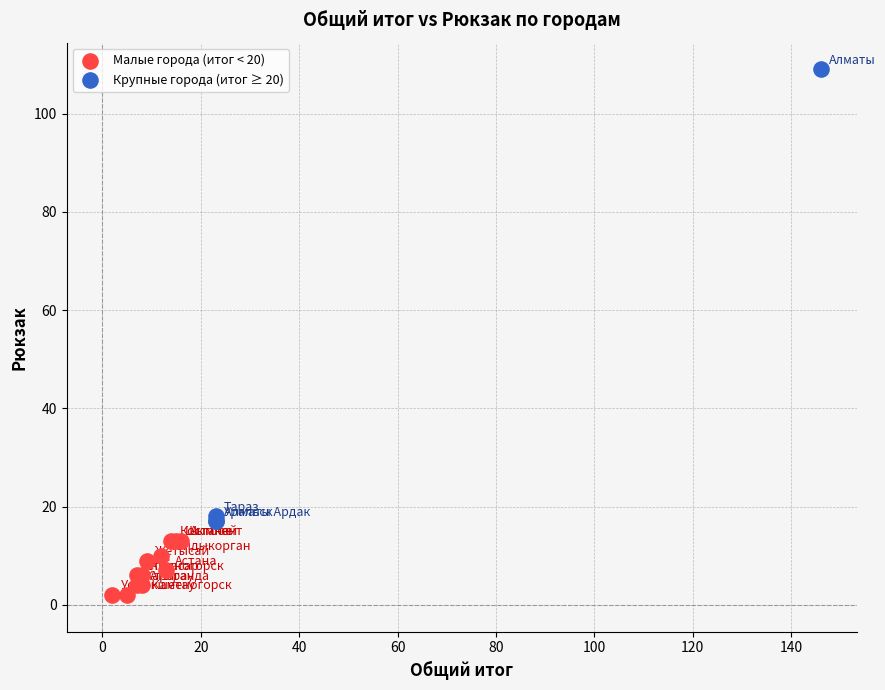

Which series contains the highest Y value?

Крупные города (итог ≥ 20)